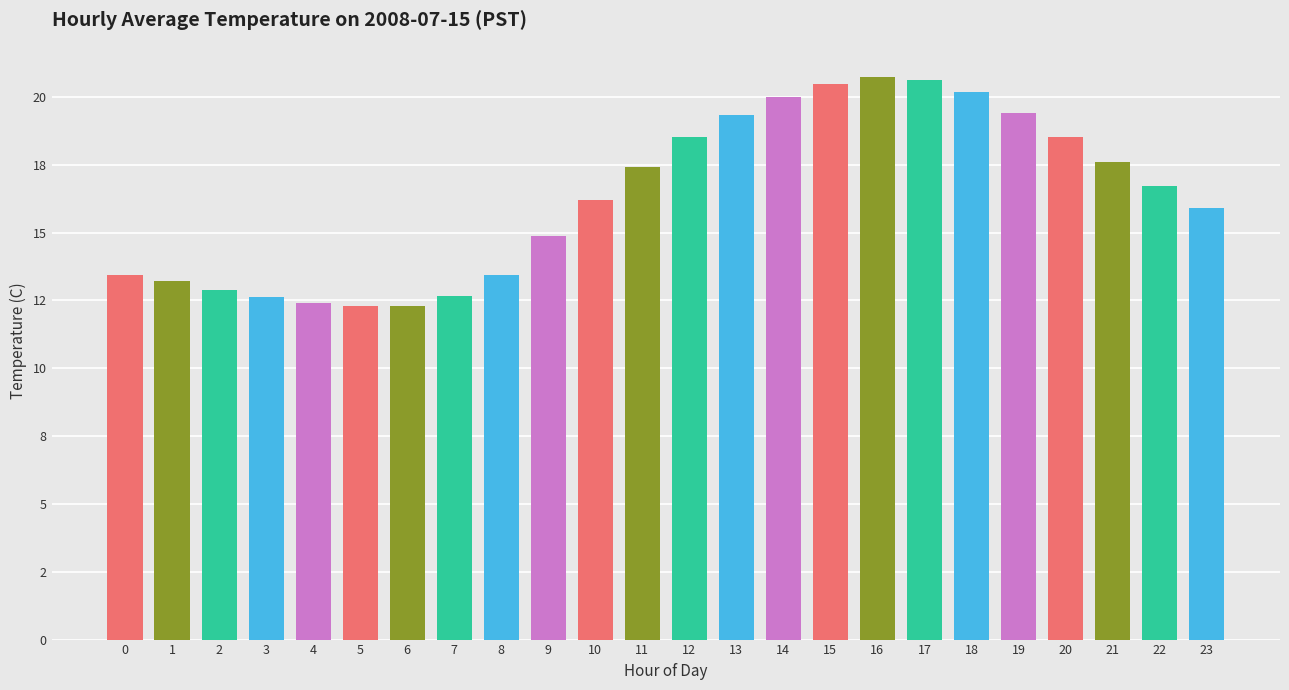

What is the difference between the second highest and second lowest values?

8.3